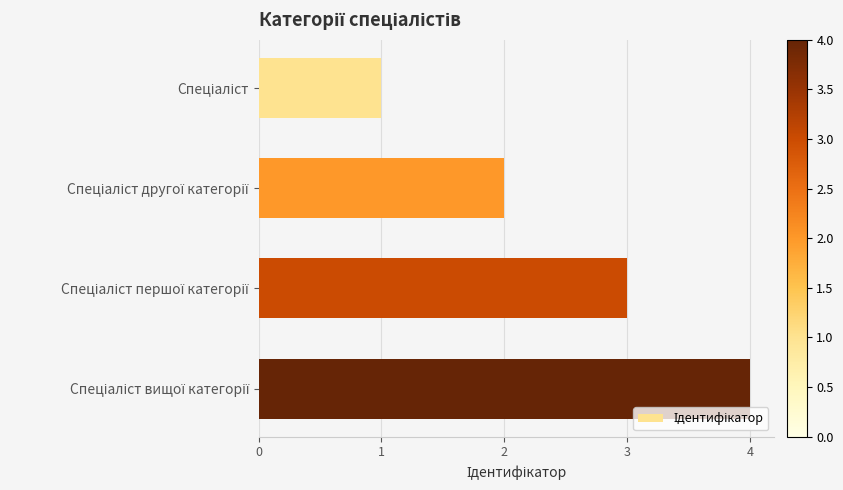

What is the difference between the maximum and minimum values?

3